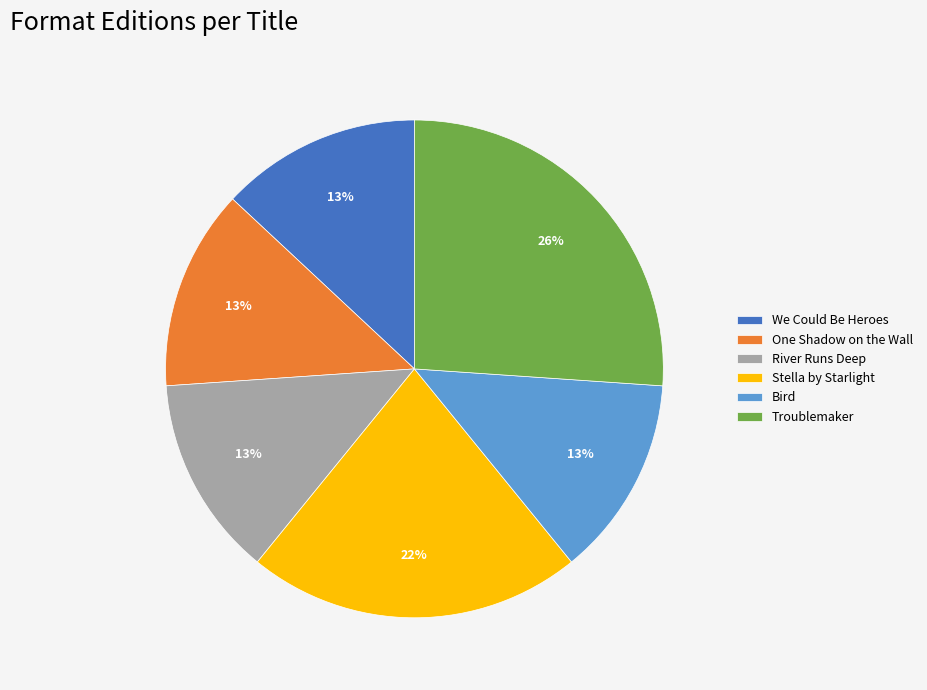

Is the sum of One Shadow on the Wall and Bird greater than half?

No